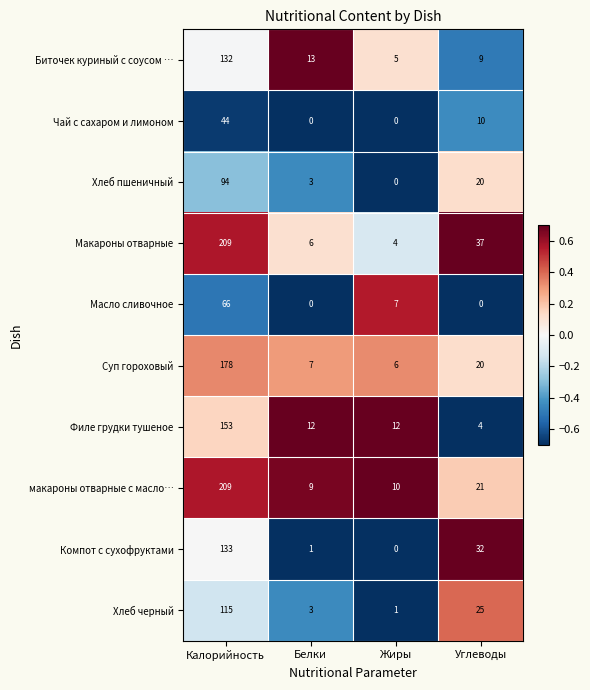

At which label is Суп гороховый closest to 92?

Углеводы